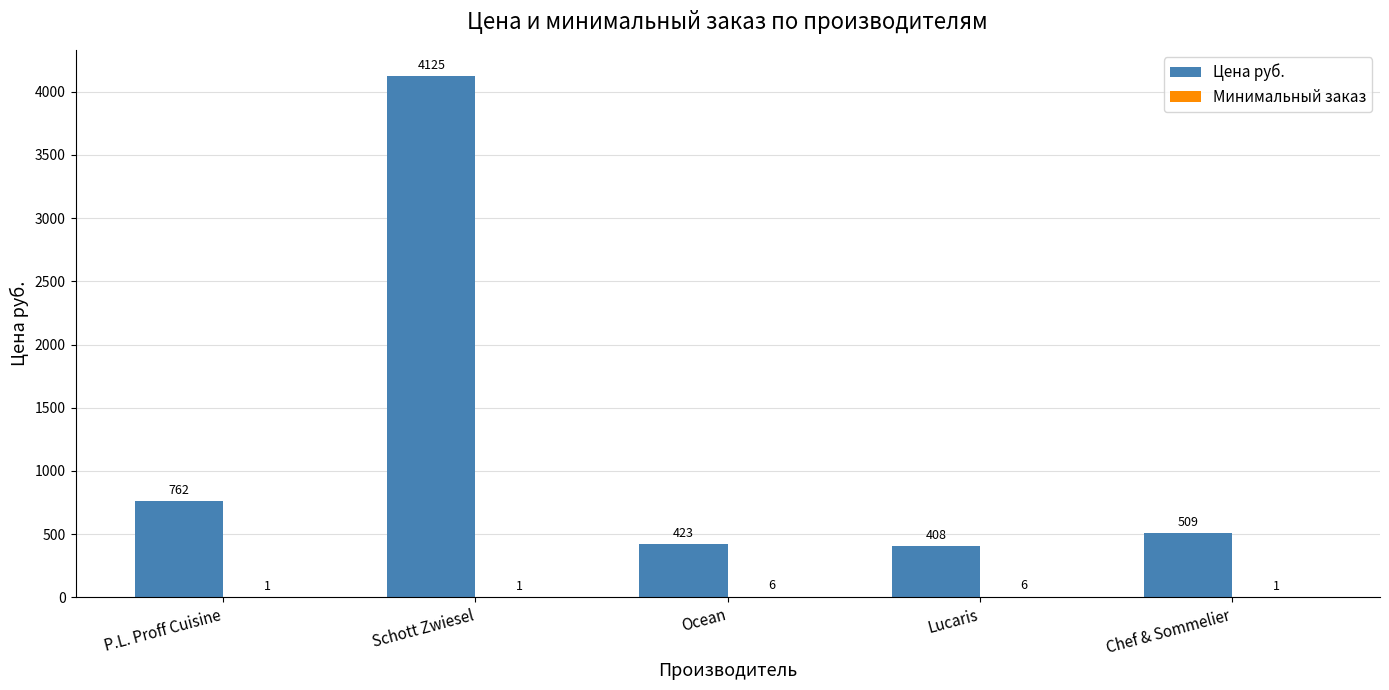

At which category does the chart reach its peak across all series?

Schott Zwiesel